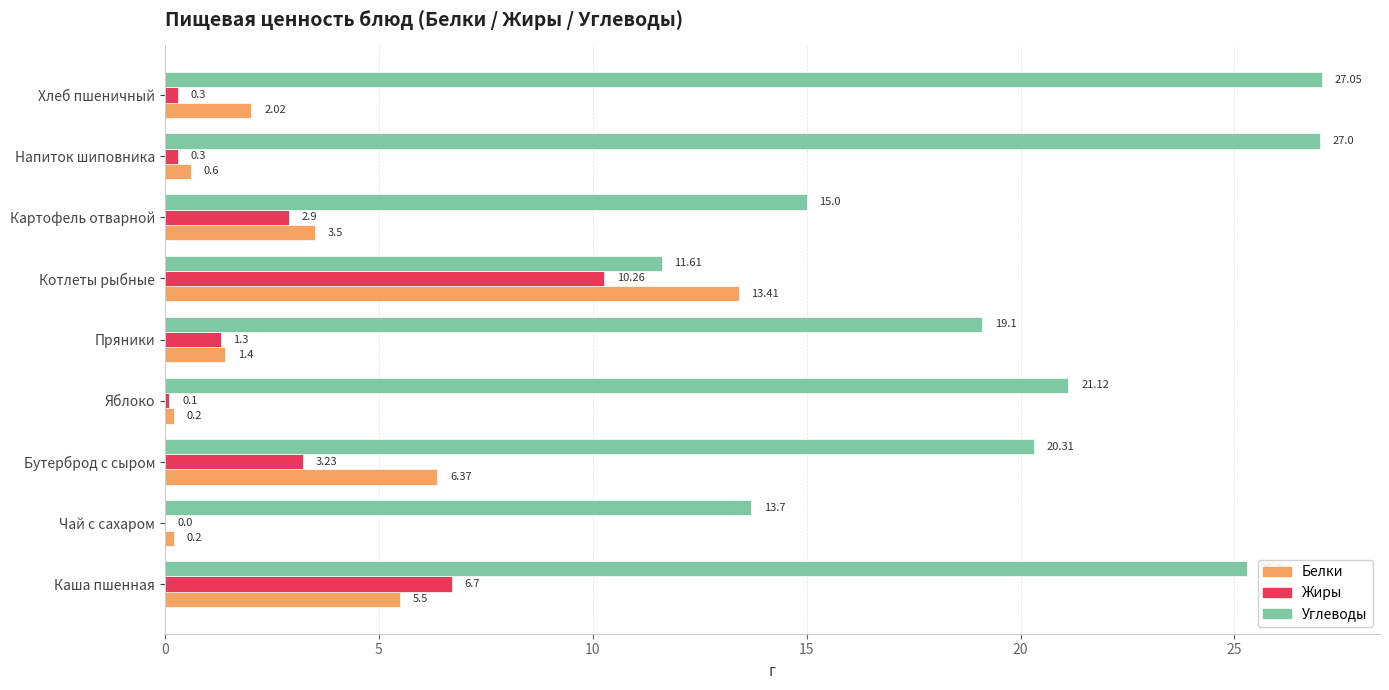

What is the sum of all Жиры values?

25.1